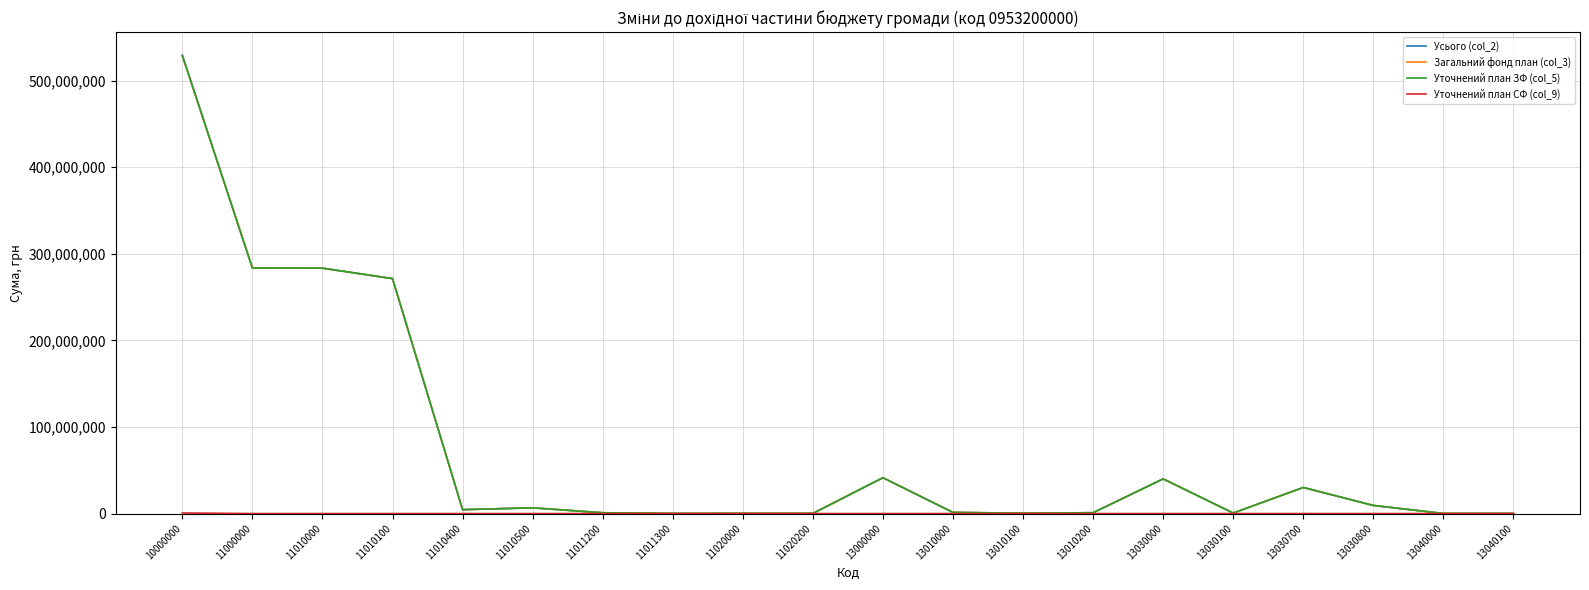

At which label does Усього (col_2) first exceed 4505000?

10000000